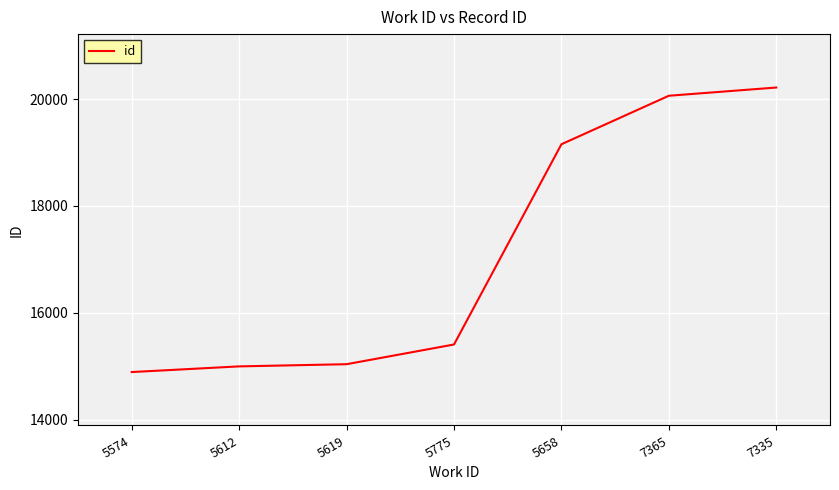

What is the smallest value displayed?

14889